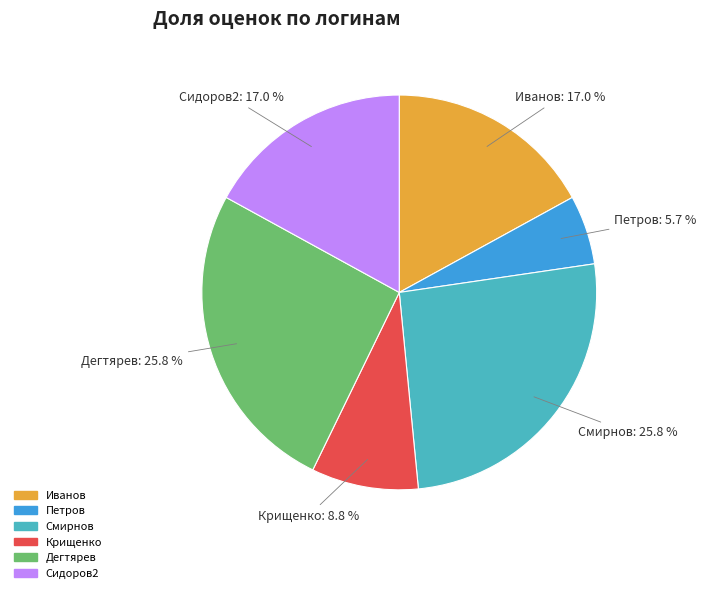

Is there a majority slice in this chart?

No